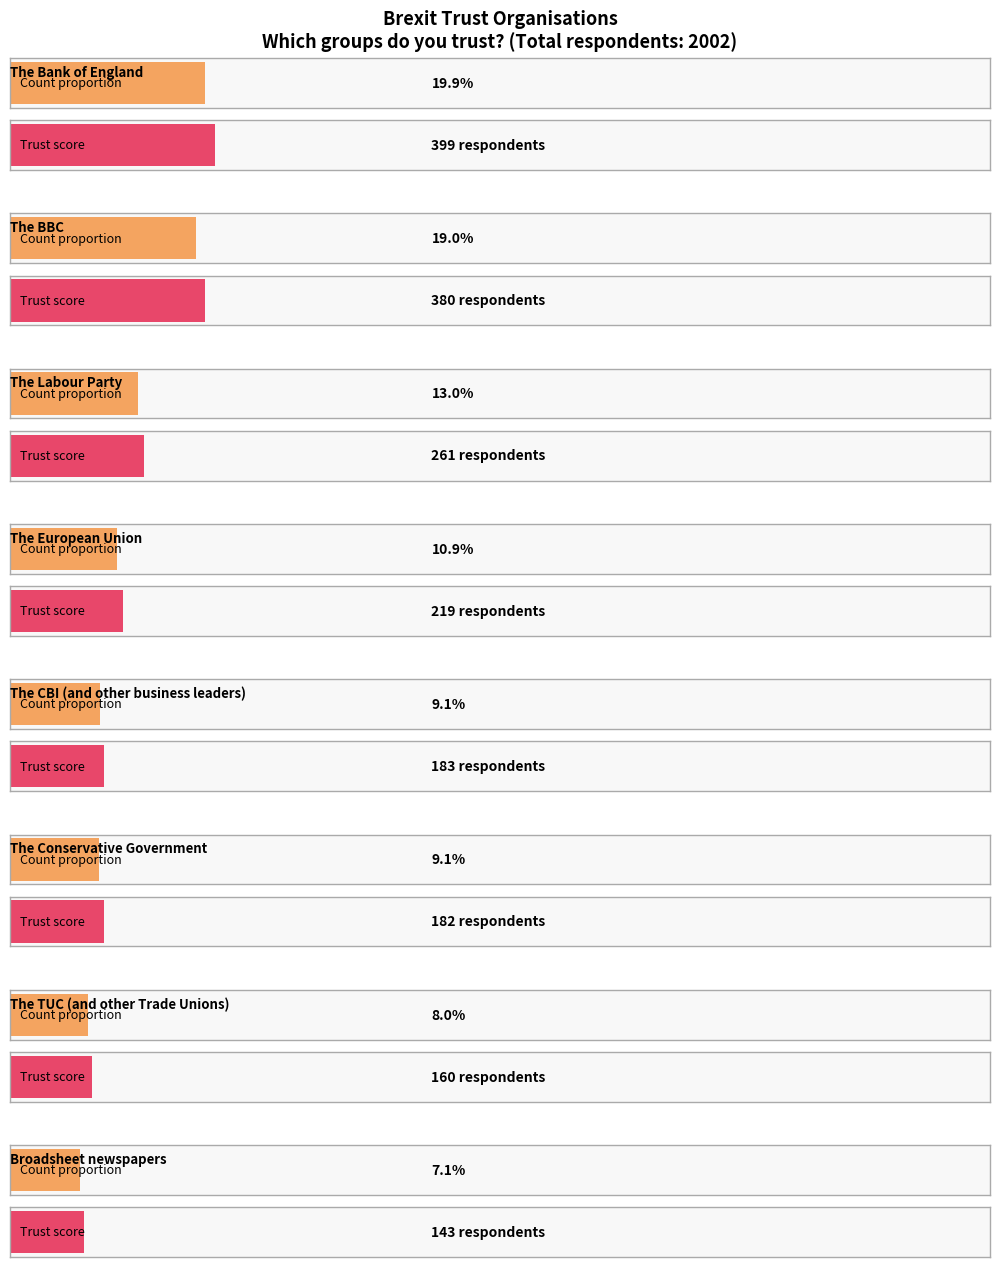

Is it true that the value at The European Union is 95?

False